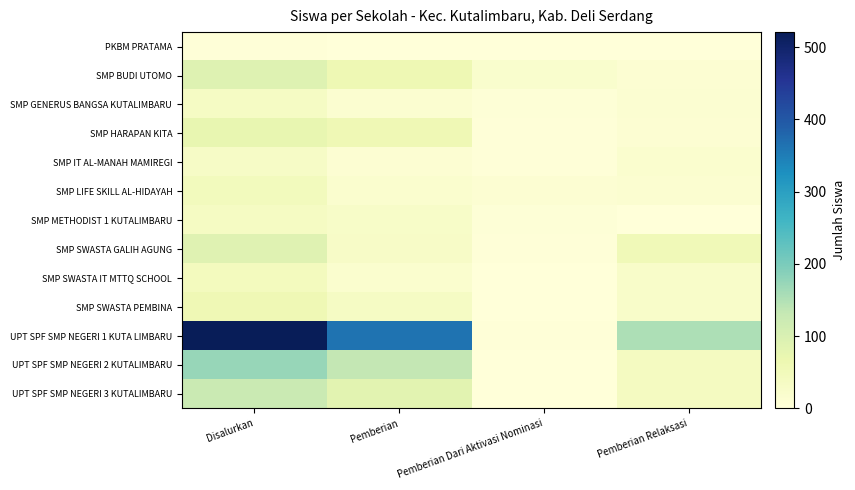

Reading left to right, extract all data points from this chart.

PKBM PRATAMA: Disalurkan=3	Pemberian=0	Pemberian Dari Aktivasi Nominasi=1	Pemberian Relaksasi=2
SMP BUDI UTOMO: Disalurkan=91	Pemberian=60	Pemberian Dari Aktivasi Nominasi=19	Pemberian Relaksasi=12
SMP GENERUS BANGSA KUTALIMBARU: Disalurkan=34	Pemberian=16	Pemberian Dari Aktivasi Nominasi=5	Pemberian Relaksasi=13
SMP HARAPAN KITA: Disalurkan=74	Pemberian=58	Pemberian Dari Aktivasi Nominasi=4	Pemberian Relaksasi=12
SMP IT AL-MANAH MAMIREGI: Disalurkan=32	Pemberian=11	Pemberian Dari Aktivasi Nominasi=3	Pemberian Relaksasi=18
SMP LIFE SKILL AL-HIDAYAH: Disalurkan=45	Pemberian=18	Pemberian Dari Aktivasi Nominasi=12	Pemberian Relaksasi=15
SMP METHODIST 1 KUTALIMBARU: Disalurkan=36	Pemberian=28	Pemberian Dari Aktivasi Nominasi=6	Pemberian Relaksasi=2
SMP SWASTA GALIH AGUNG: Disalurkan=88	Pemberian=30	Pemberian Dari Aktivasi Nominasi=4	Pemberian Relaksasi=54
SMP SWASTA IT MTTQ SCHOOL: Disalurkan=43	Pemberian=18	Pemberian Dari Aktivasi Nominasi=0	Pemberian Relaksasi=25
SMP SWASTA PEMBINA: Disalurkan=59	Pemberian=34	Pemberian Dari Aktivasi Nominasi=0	Pemberian Relaksasi=25
UPT SPF SMP NEGERI 1 KUTA LIMBARU: Disalurkan=521	Pemberian=364	Pemberian Dari Aktivasi Nominasi=3	Pemberian Relaksasi=154
UPT SPF SMP NEGERI 2 KUTALIMBARU: Disalurkan=174	Pemberian=134	Pemberian Dari Aktivasi Nominasi=0	Pemberian Relaksasi=40
UPT SPF SMP NEGERI 3 KUTALIMBARU: Disalurkan=125	Pemberian=85	Pemberian Dari Aktivasi Nominasi=0	Pemberian Relaksasi=40